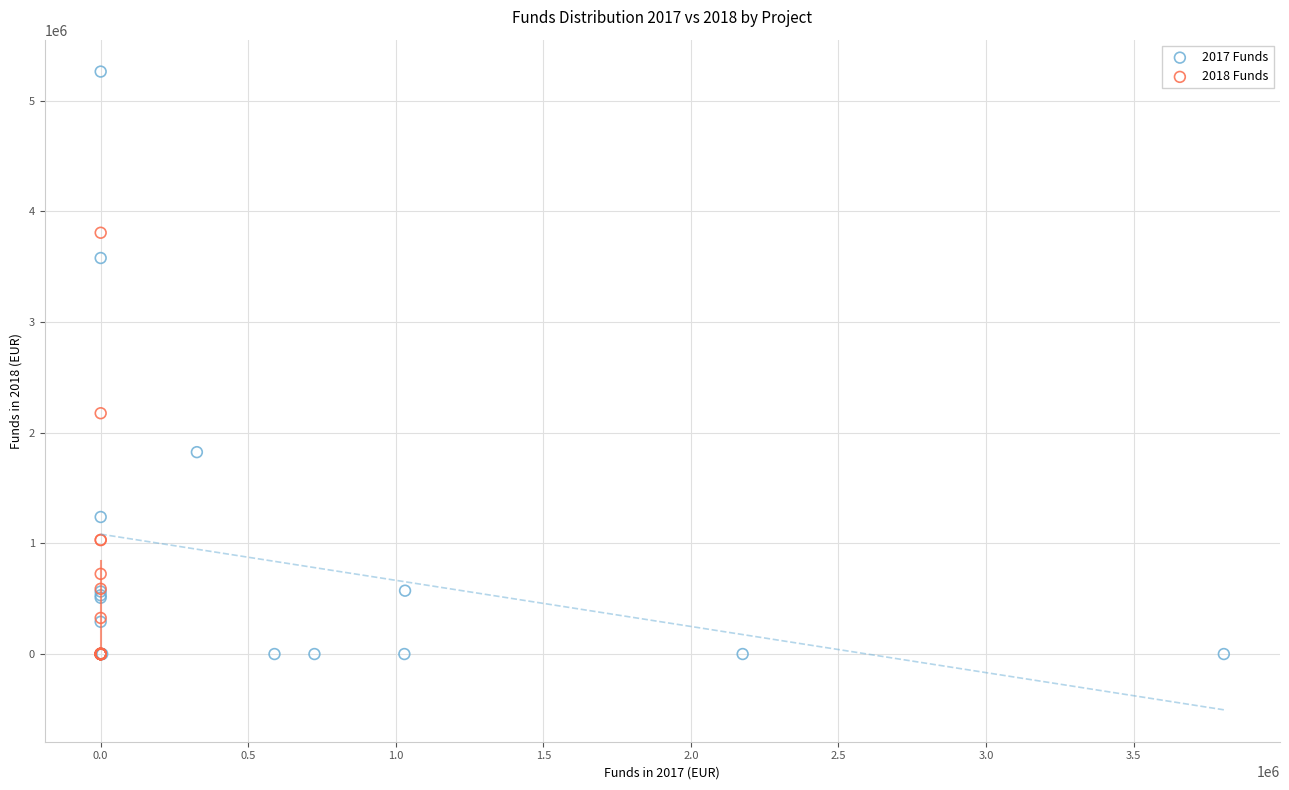

Which series has the widest spread of Y values?

2017 Funds